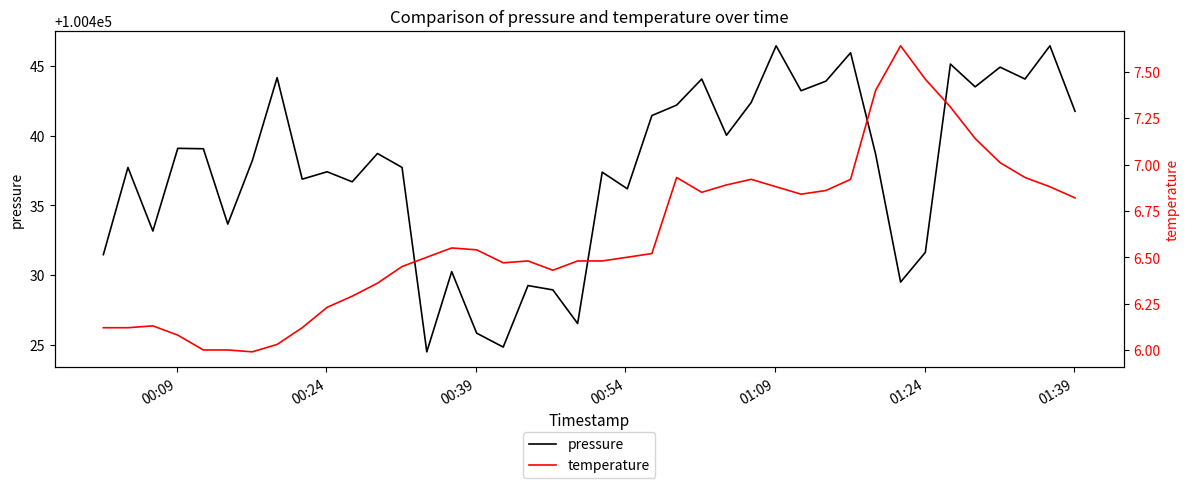

What is the greatest value displayed?

100446.4